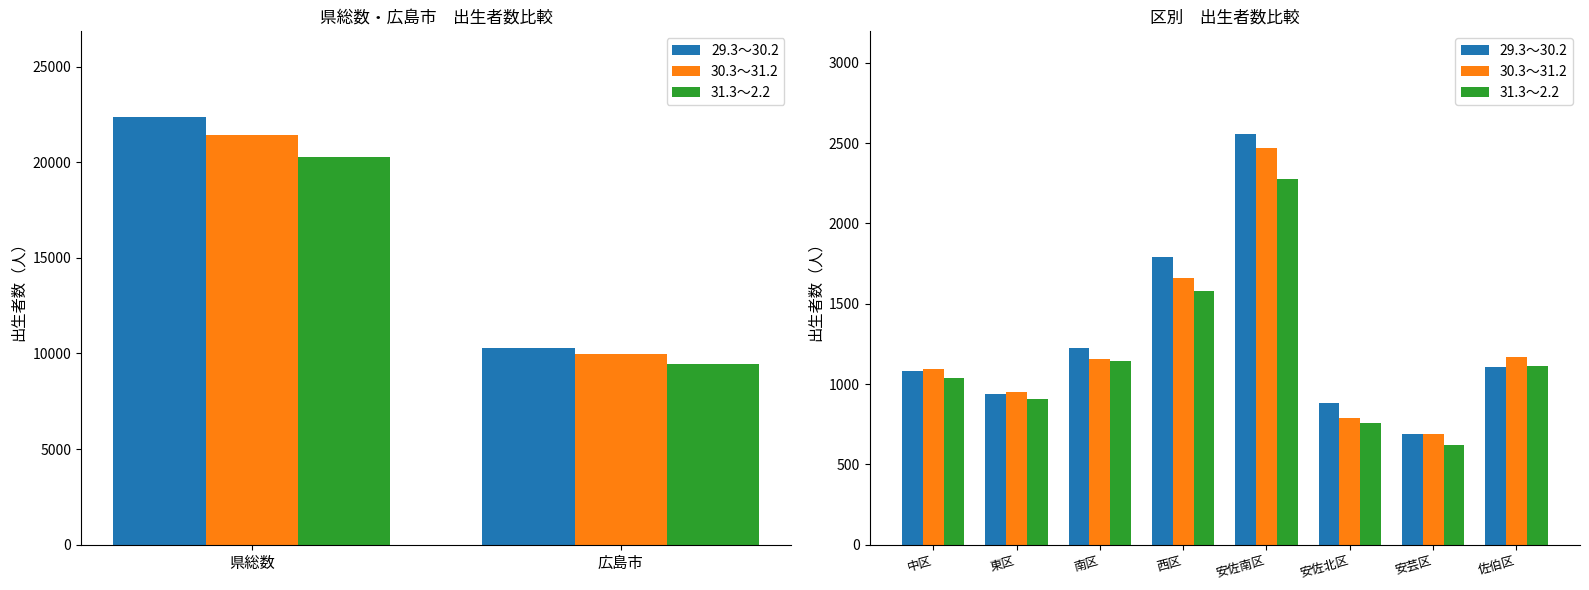

The value of 29.3～30.2 at 西区 is 1792. True or false?

True